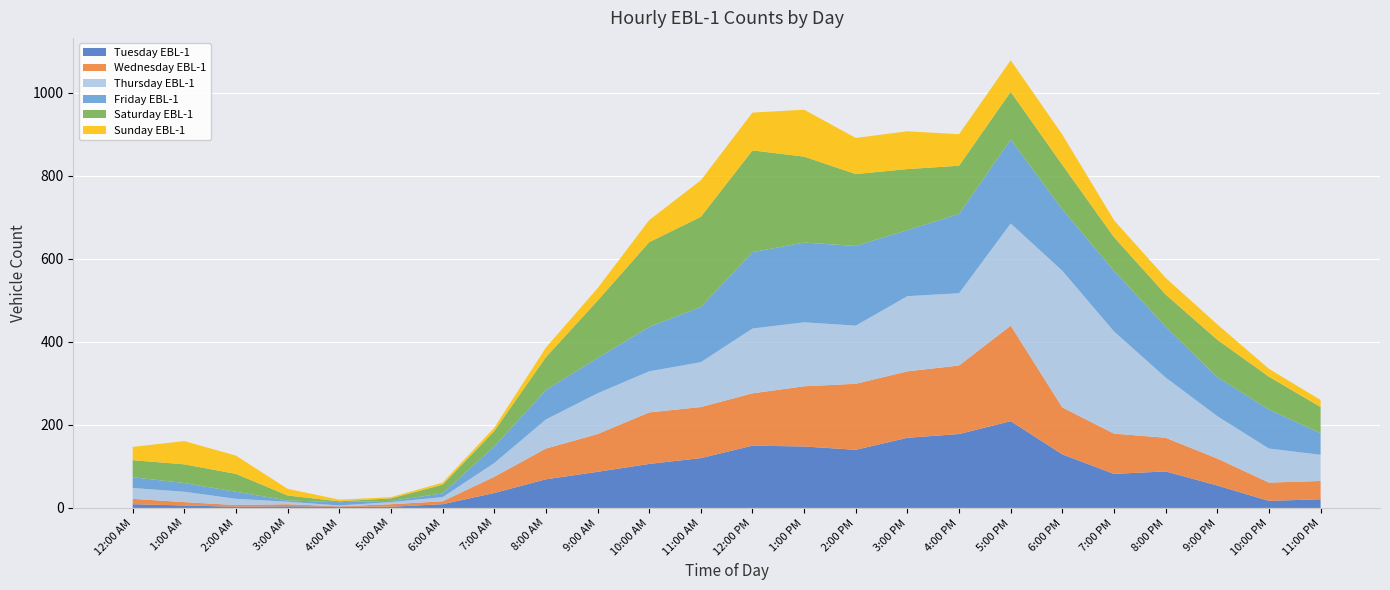

Reading left to right, list all the values displayed in this chart.

Tuesday EBL-1: 12:00 AM=9	1:00 AM=6	2:00 AM=3	3:00 AM=4	4:00 AM=3	5:00 AM=3	6:00 AM=9	7:00 AM=36	8:00 AM=69	9:00 AM=87	10:00 AM=106	11:00 AM=120	12:00 PM=150	1:00 PM=148	2:00 PM=140	3:00 PM=169	4:00 PM=178	5:00 PM=209	6:00 PM=129	7:00 PM=82	8:00 PM=88	9:00 PM=54	10:00 PM=17	11:00 PM=21
Wednesday EBL-1: 12:00 AM=13	1:00 AM=8	2:00 AM=4	3:00 AM=5	4:00 AM=1	5:00 AM=6	6:00 AM=7	7:00 AM=39	8:00 AM=74	9:00 AM=91	10:00 AM=124	11:00 AM=123	12:00 PM=126	1:00 PM=145	2:00 PM=159	3:00 PM=160	4:00 PM=165	5:00 PM=230	6:00 PM=113	7:00 PM=97	8:00 PM=81	9:00 PM=65	10:00 PM=44	11:00 PM=44
Thursday EBL-1: 12:00 AM=26	1:00 AM=25	2:00 AM=15	3:00 AM=6	4:00 AM=2	5:00 AM=5	6:00 AM=10	7:00 AM=33	8:00 AM=70	9:00 AM=98	10:00 AM=99	11:00 AM=108	12:00 PM=156	1:00 PM=154	2:00 PM=140	3:00 PM=181	4:00 PM=174	5:00 PM=246	6:00 PM=329	7:00 PM=246	8:00 PM=145	9:00 PM=102	10:00 PM=82	11:00 PM=63
Friday EBL-1: 12:00 AM=26	1:00 AM=21	2:00 AM=17	3:00 AM=3	4:00 AM=8	5:00 AM=3	6:00 AM=9	7:00 AM=40	8:00 AM=71	9:00 AM=85	10:00 AM=107	11:00 AM=133	12:00 PM=184	1:00 PM=192	2:00 PM=192	3:00 PM=159	4:00 PM=191	5:00 PM=202	6:00 PM=148	7:00 PM=146	8:00 PM=123	9:00 PM=94	10:00 PM=94	11:00 PM=52
Saturday EBL-1: 12:00 AM=41	1:00 AM=45	2:00 AM=43	3:00 AM=12	4:00 AM=2	5:00 AM=6	6:00 AM=21	7:00 AM=37	8:00 AM=79	9:00 AM=138	10:00 AM=204	11:00 AM=217	12:00 PM=245	1:00 PM=207	2:00 PM=173	3:00 PM=147	4:00 PM=116	5:00 PM=115	6:00 PM=107	7:00 PM=81	8:00 PM=77	9:00 PM=90	10:00 PM=79	11:00 PM=63
Sunday EBL-1: 12:00 AM=32	1:00 AM=56	2:00 AM=44	3:00 AM=16	4:00 AM=4	5:00 AM=3	6:00 AM=5	7:00 AM=8	8:00 AM=23	9:00 AM=30	10:00 AM=53	11:00 AM=88	12:00 PM=91	1:00 PM=113	2:00 PM=87	3:00 PM=91	4:00 PM=76	5:00 PM=76	6:00 PM=73	7:00 PM=41	8:00 PM=40	9:00 PM=37	10:00 PM=19	11:00 PM=17